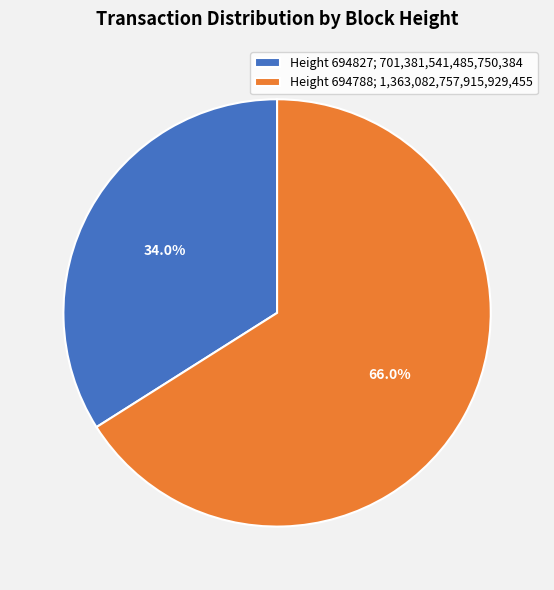

What percentage do Height 694827; 701,381,541,485,750,384 and Height 694788; 1,363,082,757,915,929,455 together represent?

100.0%